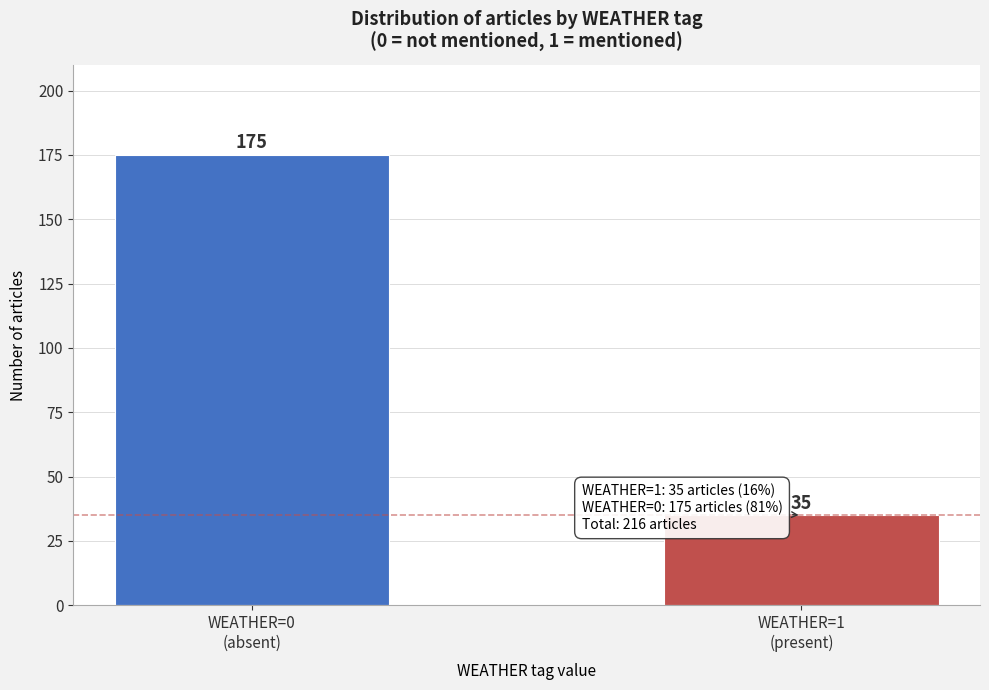

Reading left to right, transcribe all the data shown in this chart.

175	35